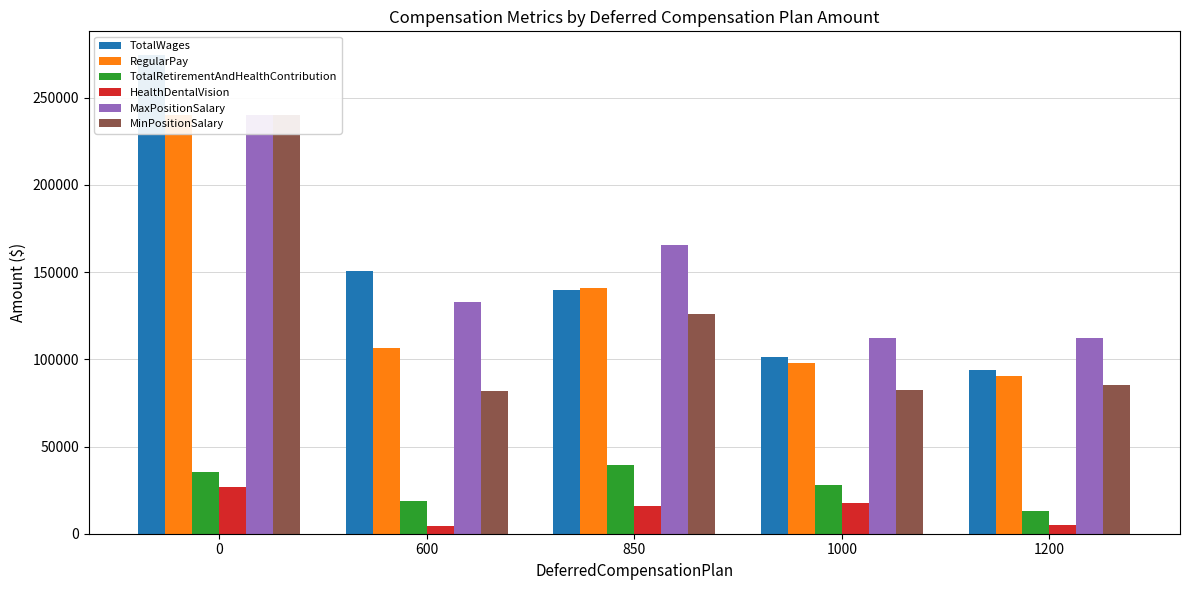

Rank the series by their maximum value, from highest to lowest.

TotalWages, MaxPositionSalary, MinPositionSalary, RegularPay, TotalRetirementAndHealthContribution, HealthDentalVision